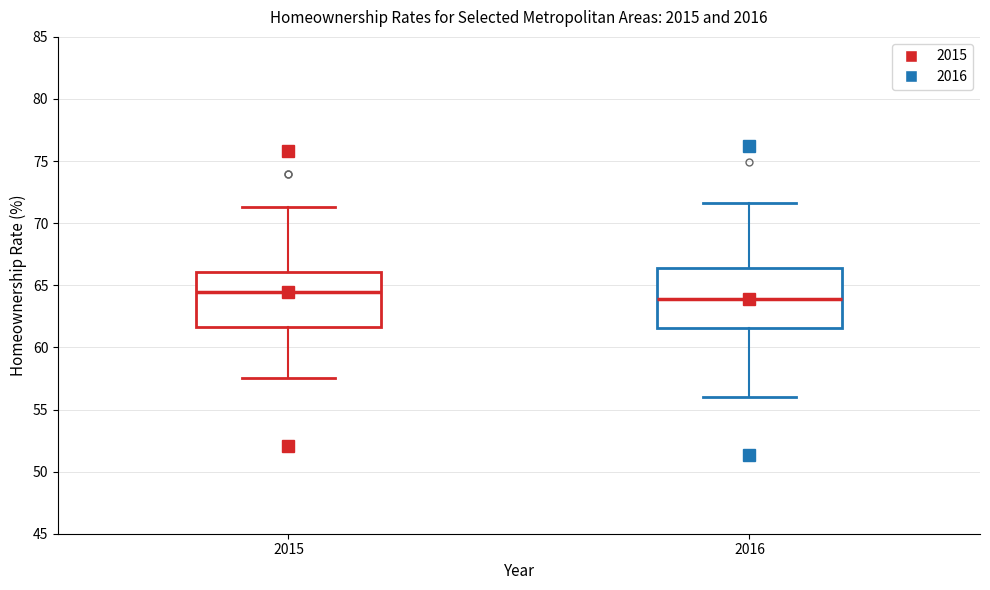

Reading left to right, transcribe this box plot: for each box, give where its median line is, the range the box spans, and where its two whiskers end, as read against the y-axis. The values are not printed on the chart, so give them approximately, as read against the axis.

2015: median 64.5, box 61.5 to 66.0, whiskers 57.5 to 71.5
2016: median 64.0, box 61.5 to 66.5, whiskers 56.0 to 71.5